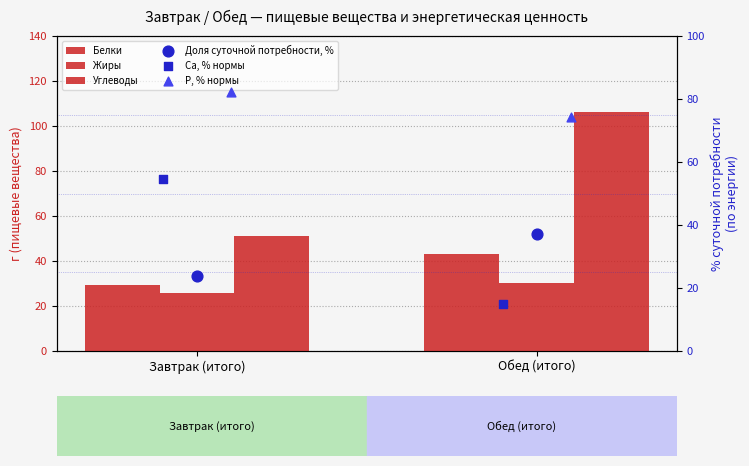

At which category is the sum across all series the highest?

Обед (итого)